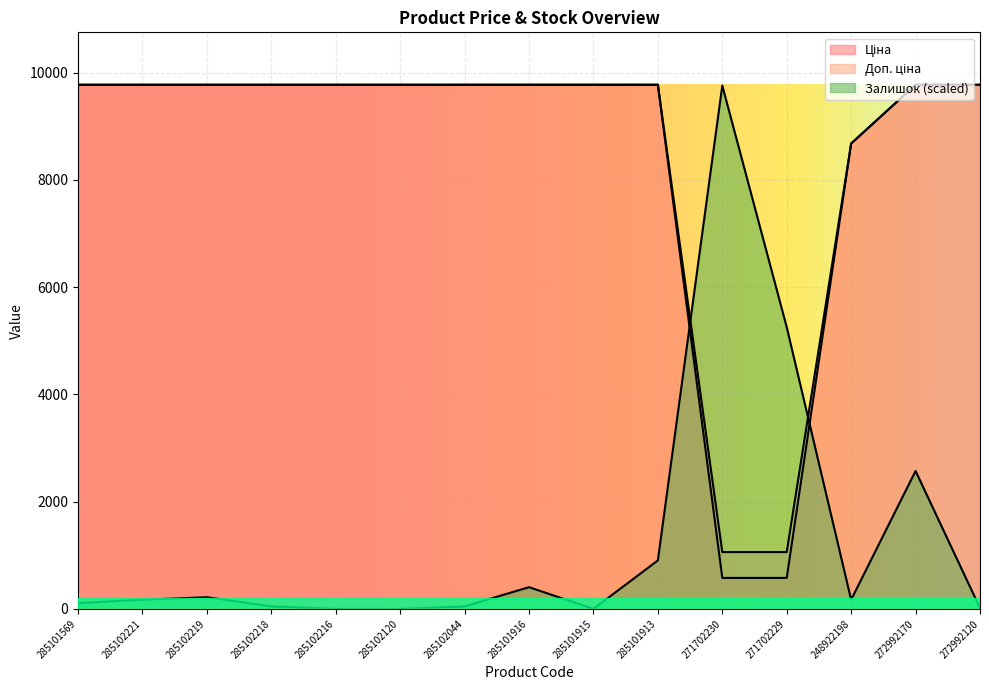

List the labels in order of Доп. ціна value, smallest first.

271702230, 271702229, 248922198, 285101569, 285102221, 285102219, 285102218, 285102216, 285102120, 285102044, 285101916, 285101915, 285101913, 272992170, 272992120